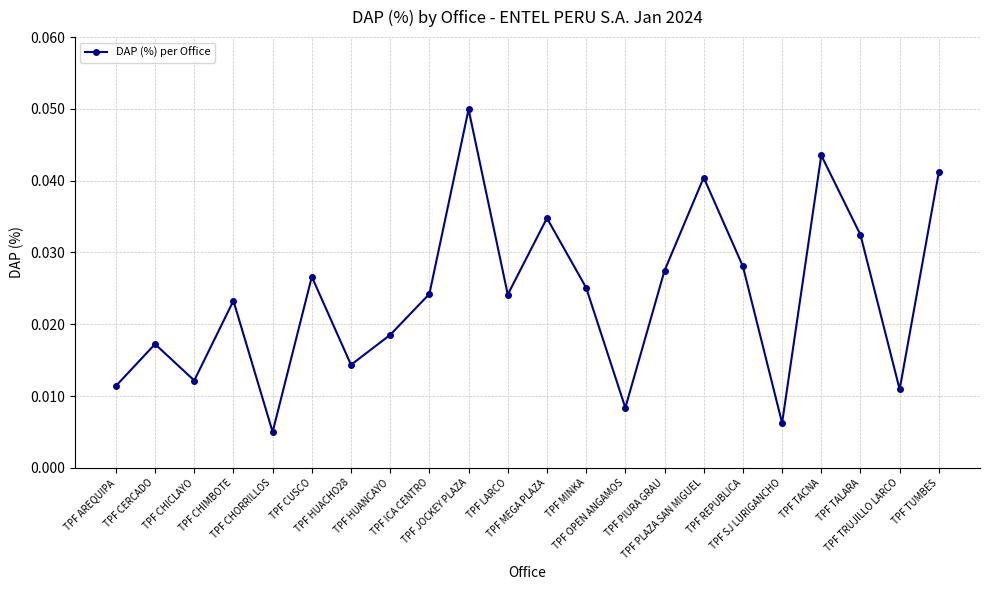

How many values are between 0 and 1?

22